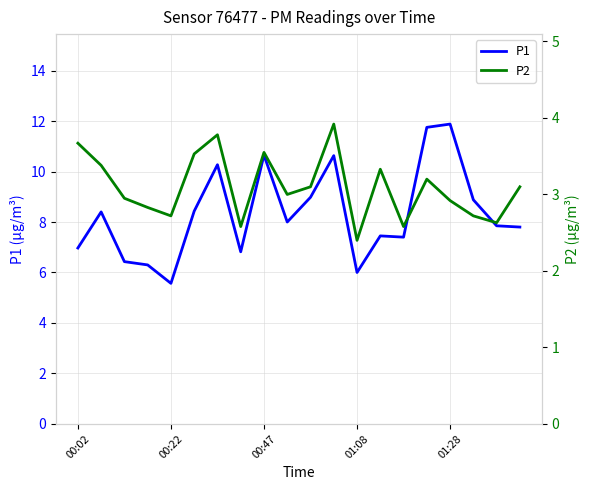

The P1 series shows 11.9 at 10. True or false?

False